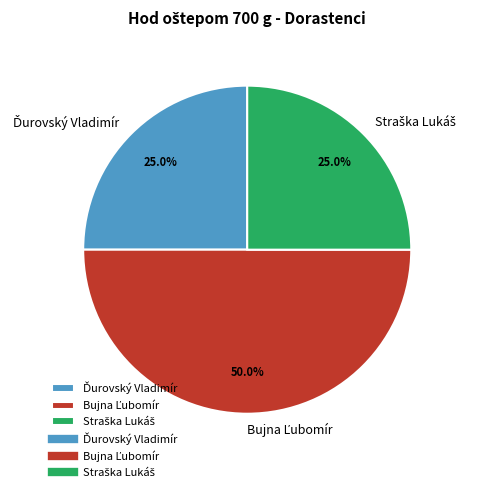

Rank the categories by value from lowest to highest.

Ďurovský Vladimír, Straška Lukáš, Bujna Ľubomír